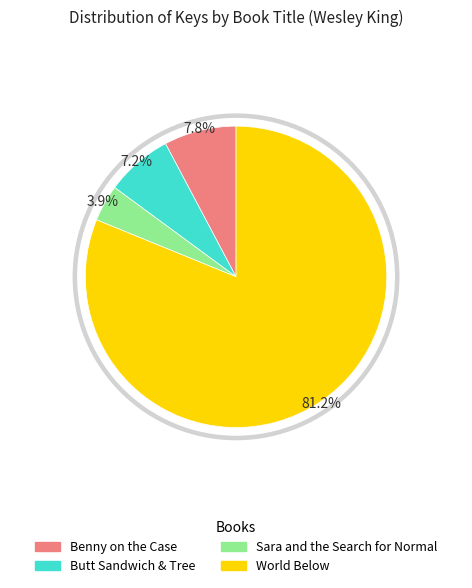

Does Butt Sandwich & Tree account for over 50% of the chart?

No